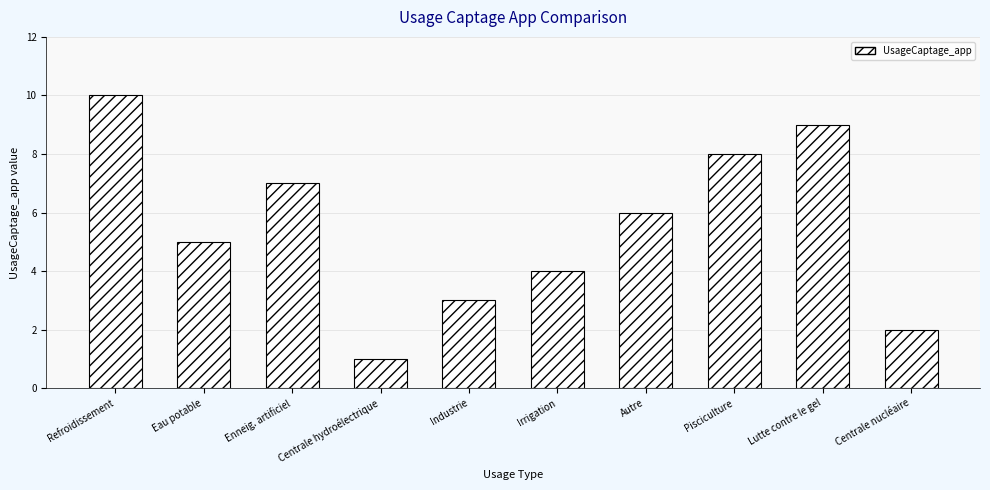

Which category has the highest value across all series?

Refroidissement